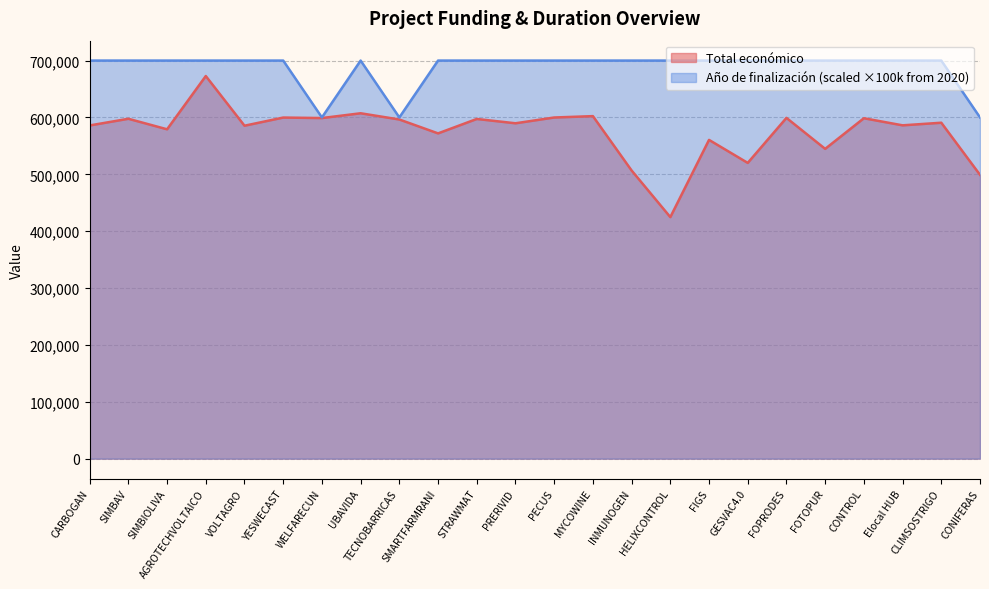

What position from the right is PRERIVID?

13